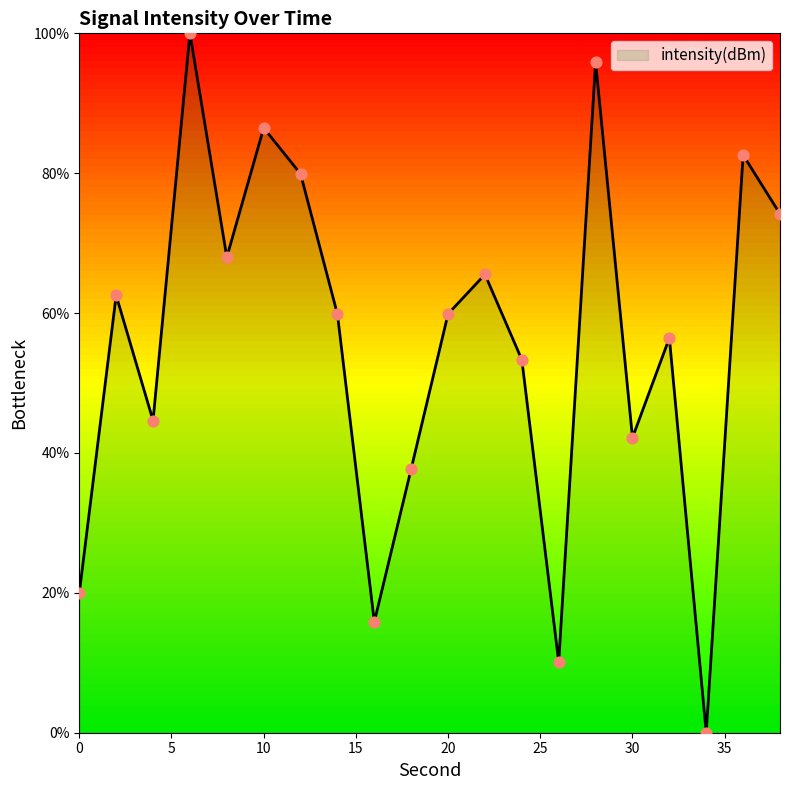

What is the maximum value shown in the chart?

100.0